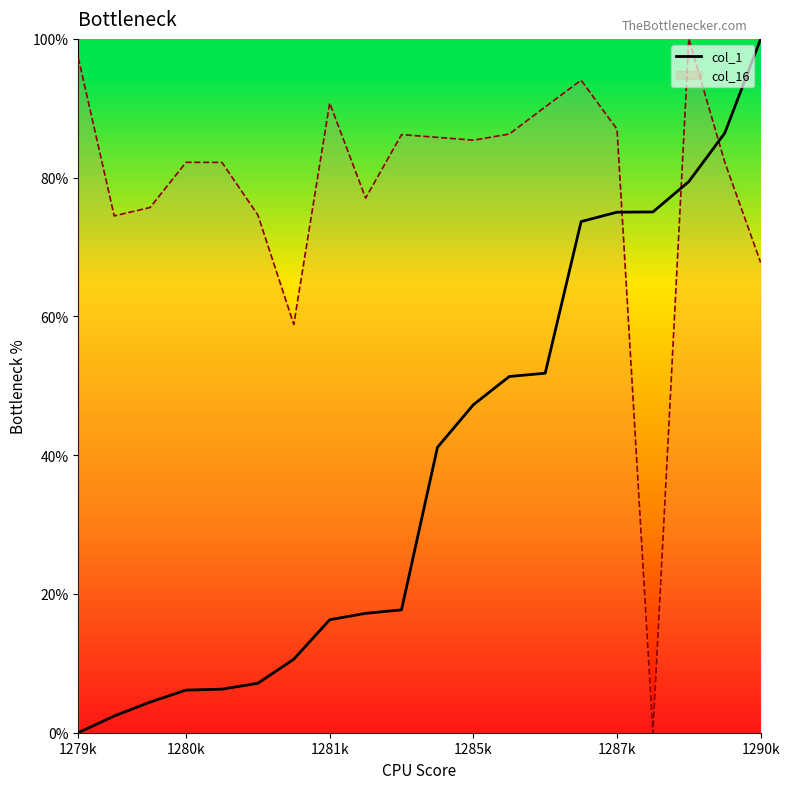

What is the highest value of the col_16 series?

100.0